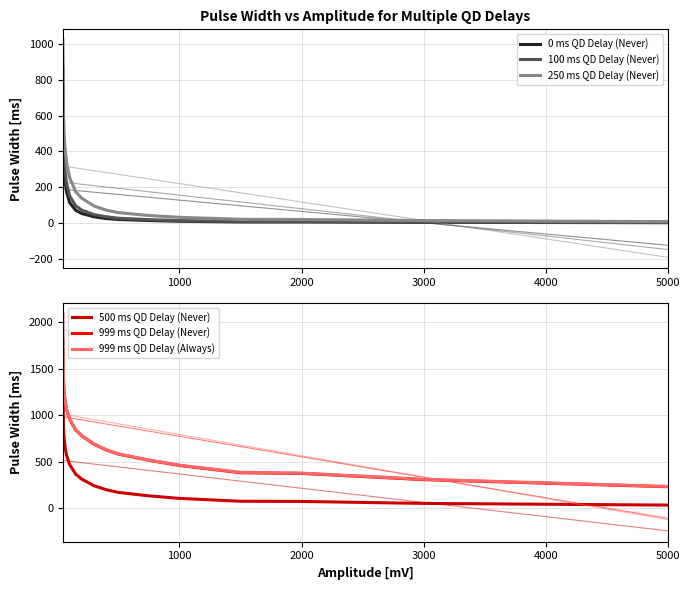

The 100 ms QD Delay (Never) series shows 15 at 1000. True or false?

True